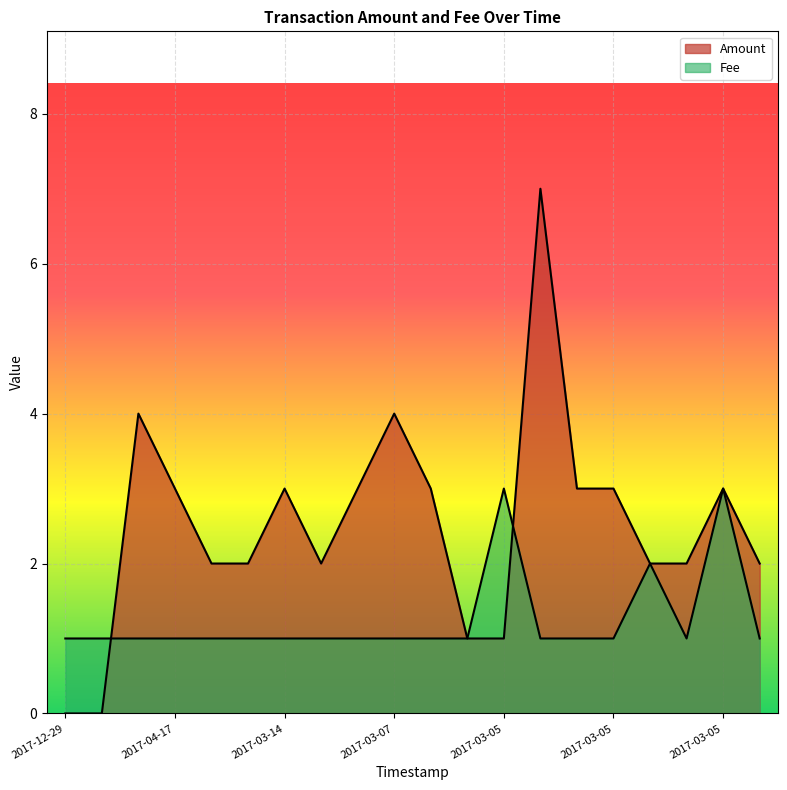

Where is the first local maximum for Fee?

2017-04-03